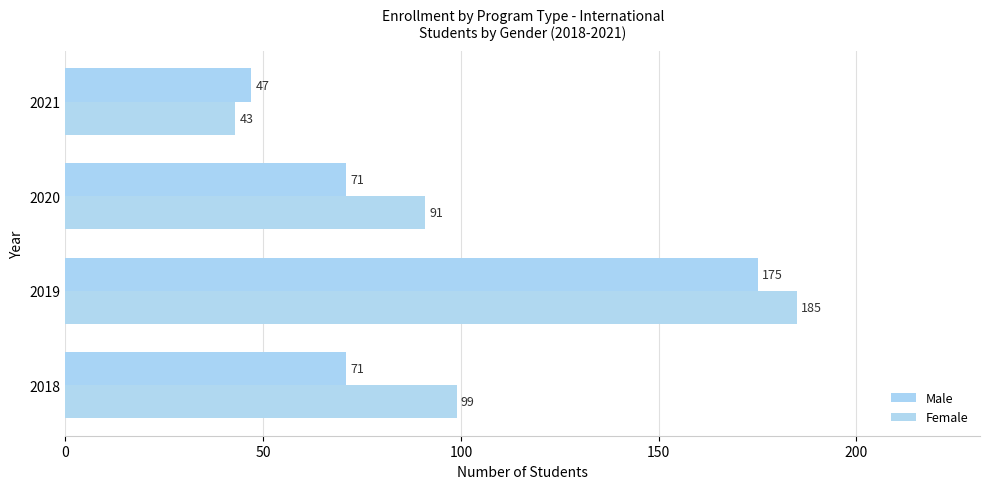

How many categories are shown in the chart?

4